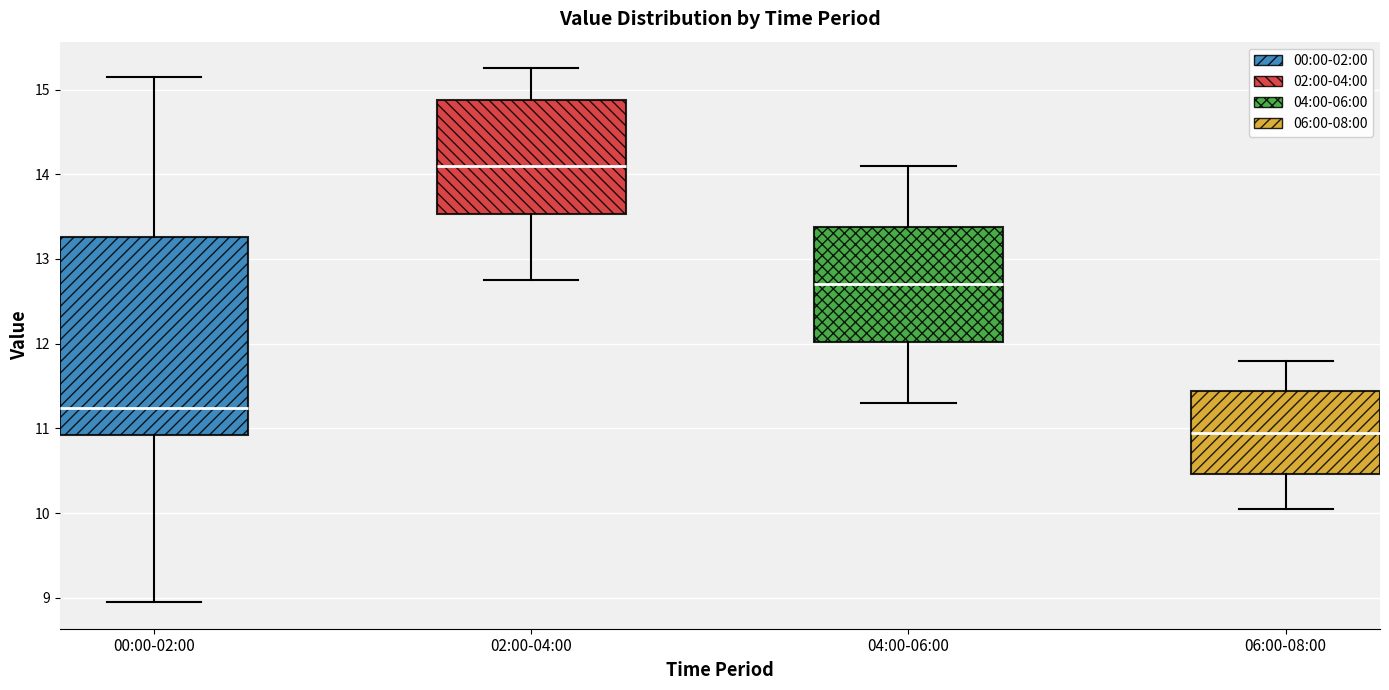

Where is the upper edge of the box for 04:00-06:00 on the y-axis? The values are not printed on the chart, so give them approximately, as read against the axis.

13.4